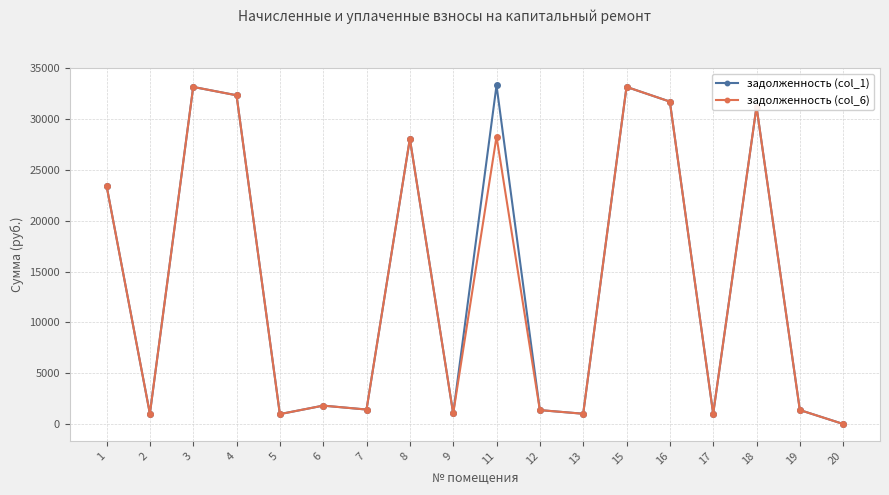

At how many categories does at least one series exceed 28954?

6